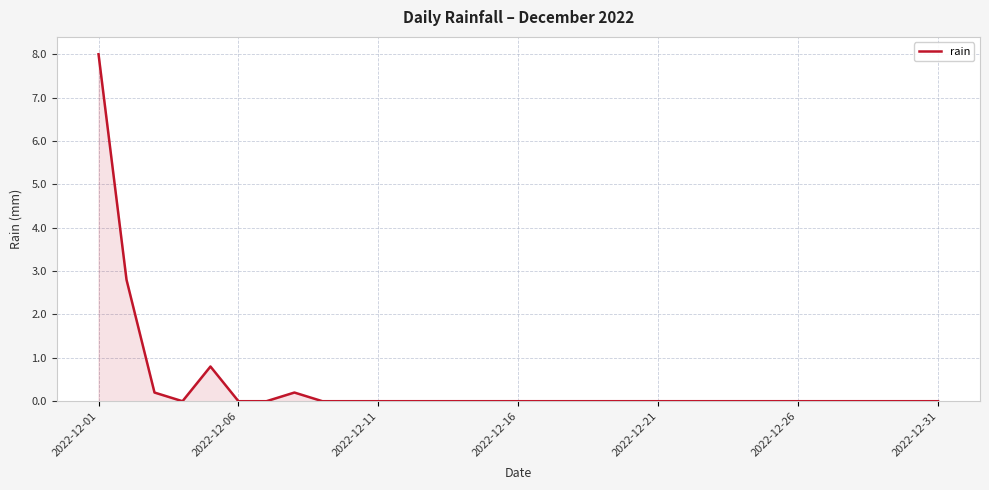

What is the greatest value displayed?

8.0